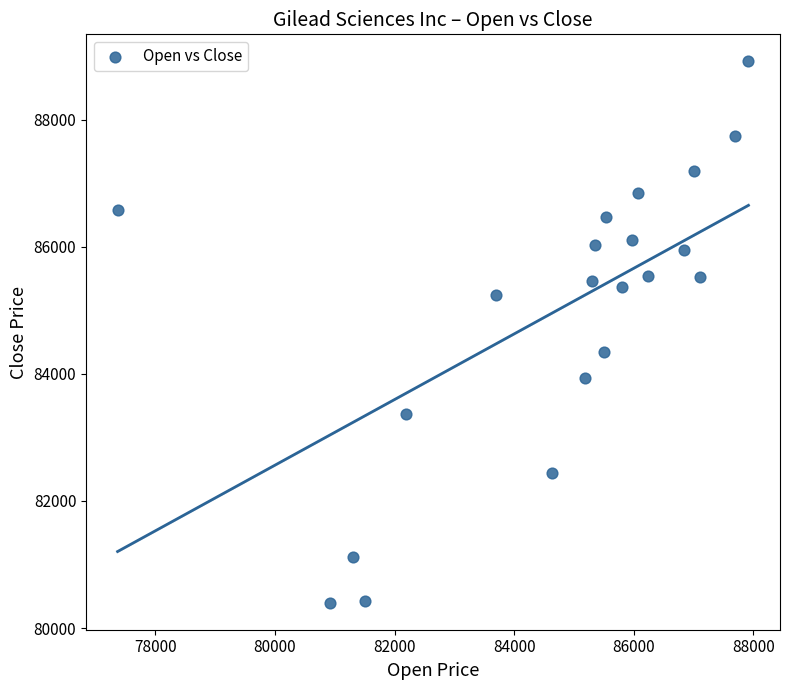

What Y value in the scatter plot is closest to 84657?

84348